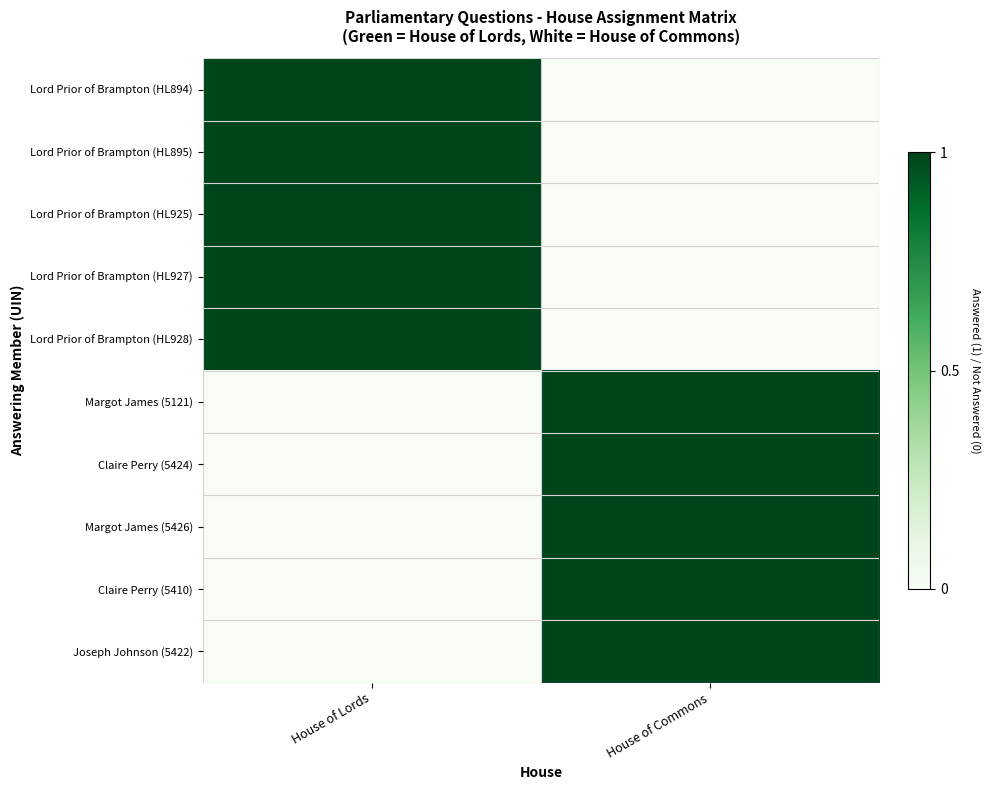

Between House of Commons and House of Lords, which is larger?

House of Lords